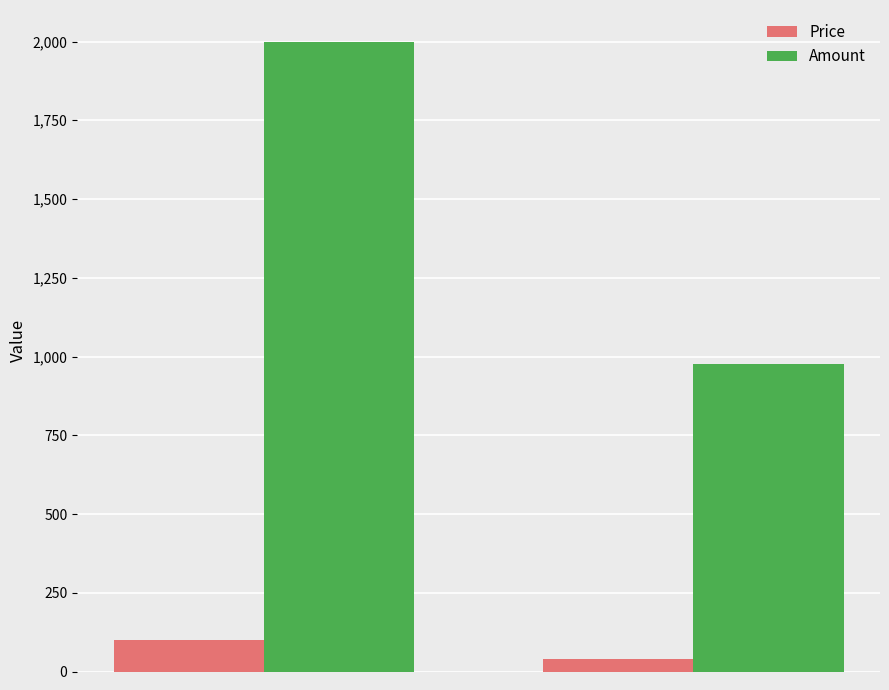

List the series in order of their peak value, lowest first.

Price, Amount